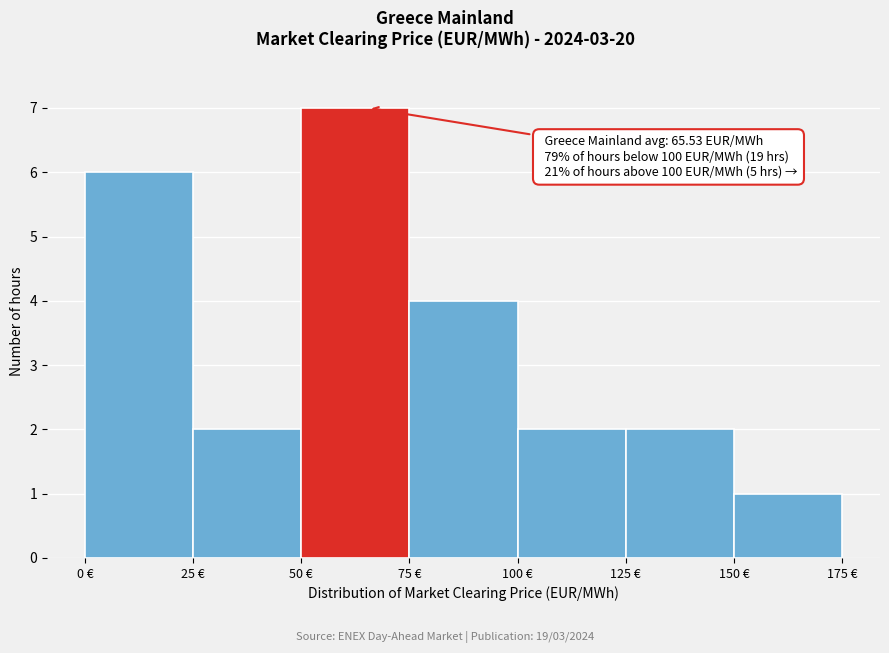

Over which range of the x-axis is the bar tallest?

50 to 75